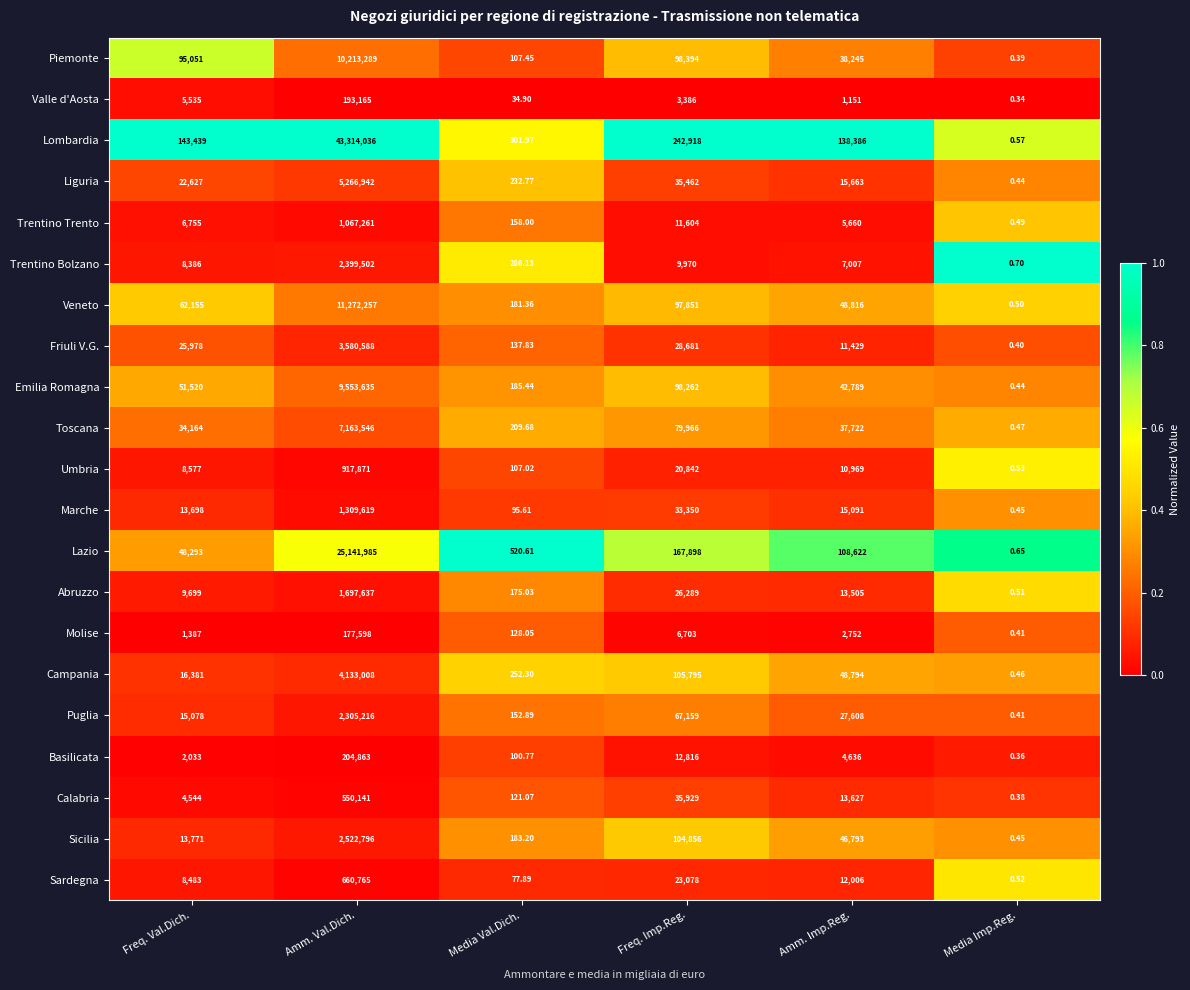

At which label does Trentino Bolzano reach its minimum?

Media Imp.Reg.